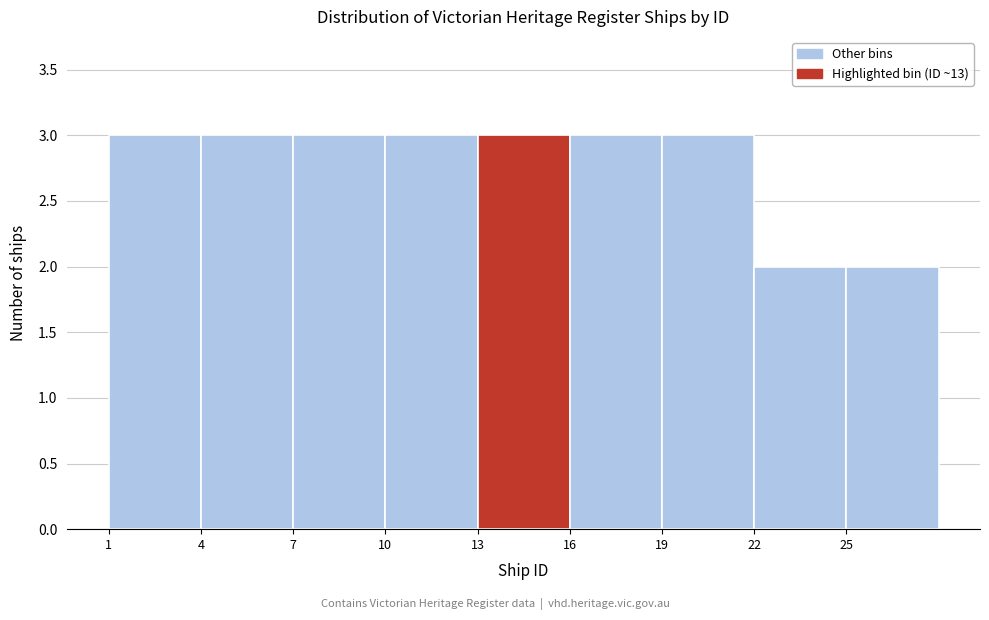

How tall is the bar that spans 4 to 7 on the x-axis? The values are not printed on the chart, so give them approximately, as read against the axis.

3